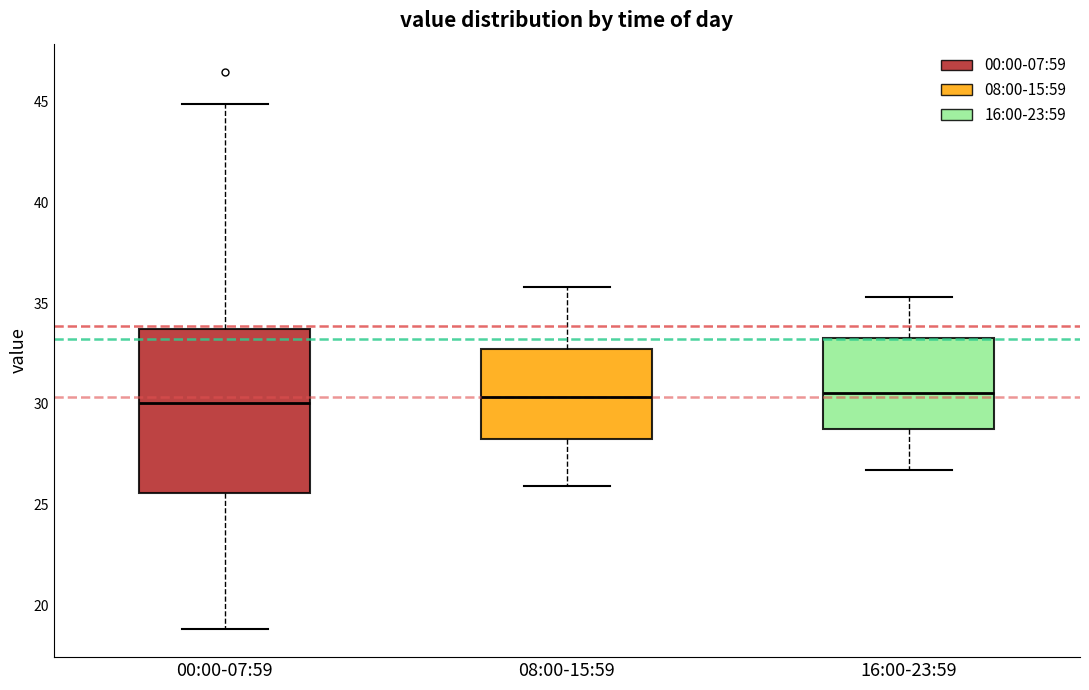

Reading left to right, read every box against the y-axis: the position of its median line, the range the box covers, and the ends of its whiskers. The values are not printed on the chart, so give them approximately, as read against the axis.

00:00-07:59: median 30.0, box 25.5 to 33.5, whiskers 19.0 to 45.0
08:00-15:59: median 30.5, box 28.5 to 32.5, whiskers 26.0 to 36.0
16:00-23:59: median 30.5, box 28.5 to 33.5, whiskers 26.5 to 35.5